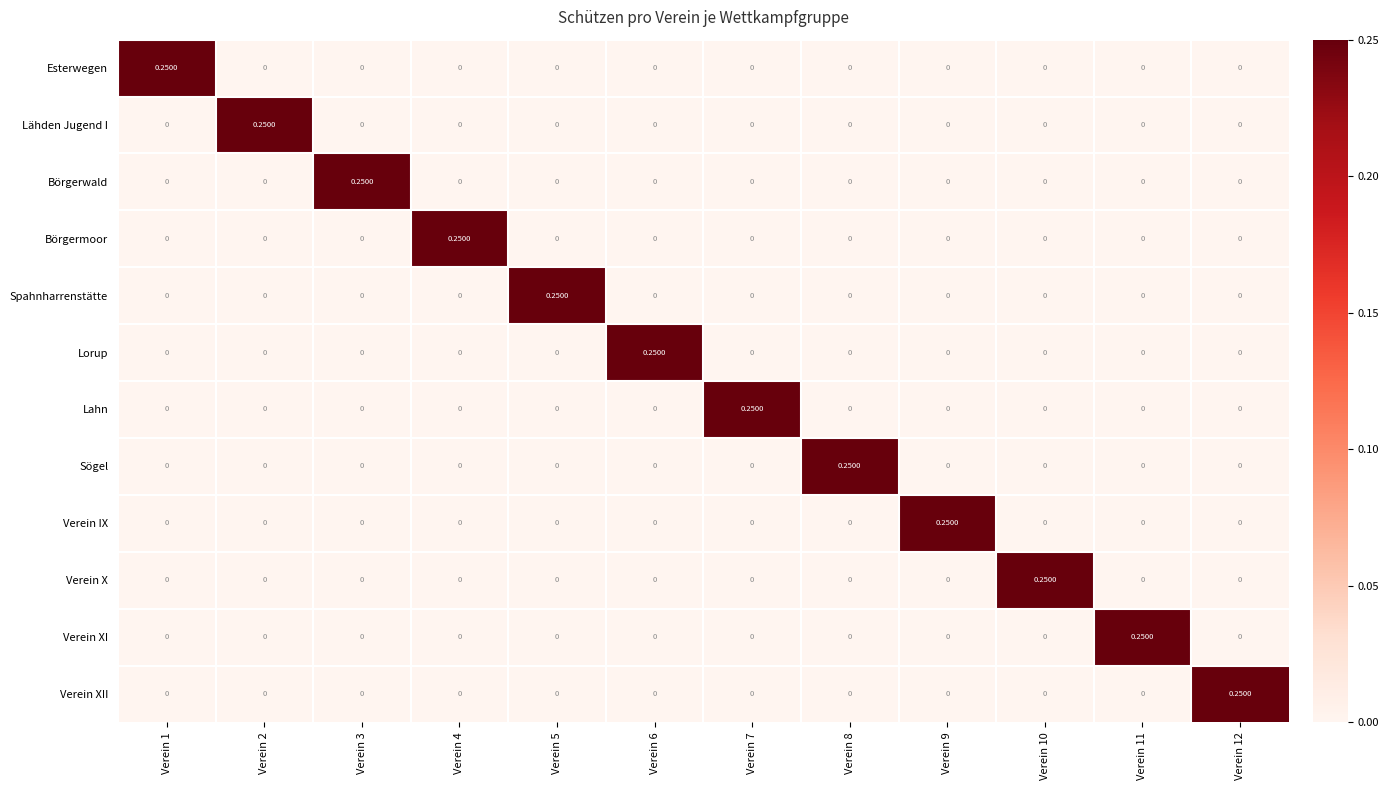

At Verein 1, list the series in order from smallest to largest.

Lähden Jugend I, Börgerwald, Börgermoor, Spahnharrenstätte, Lorup, Lahn, Sögel, Verein IX, Verein X, Verein XI, Verein XII, Esterwegen